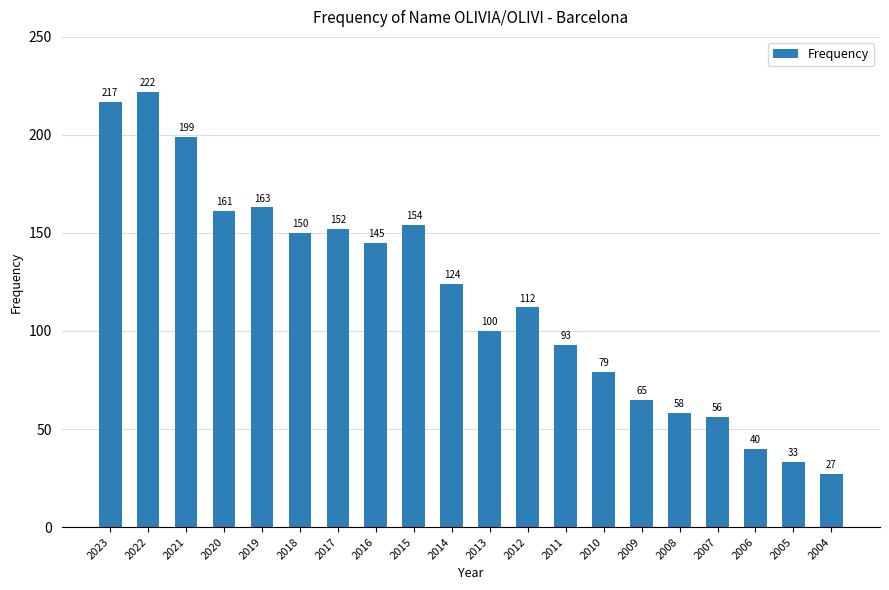

The value at 2010 is 79. True or false?

True